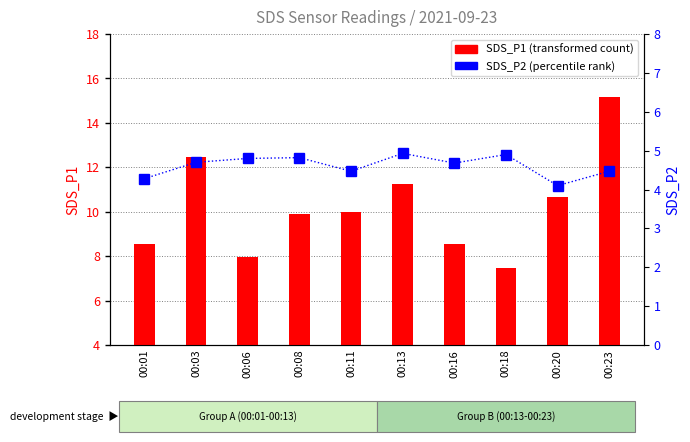

Which has a higher value, 00:08 or 00:18?

00:08